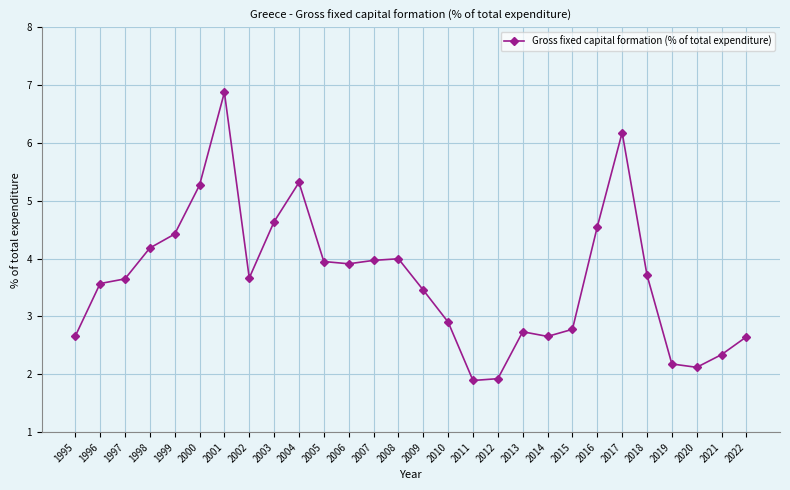

Which category has the highest value across all series?

2001